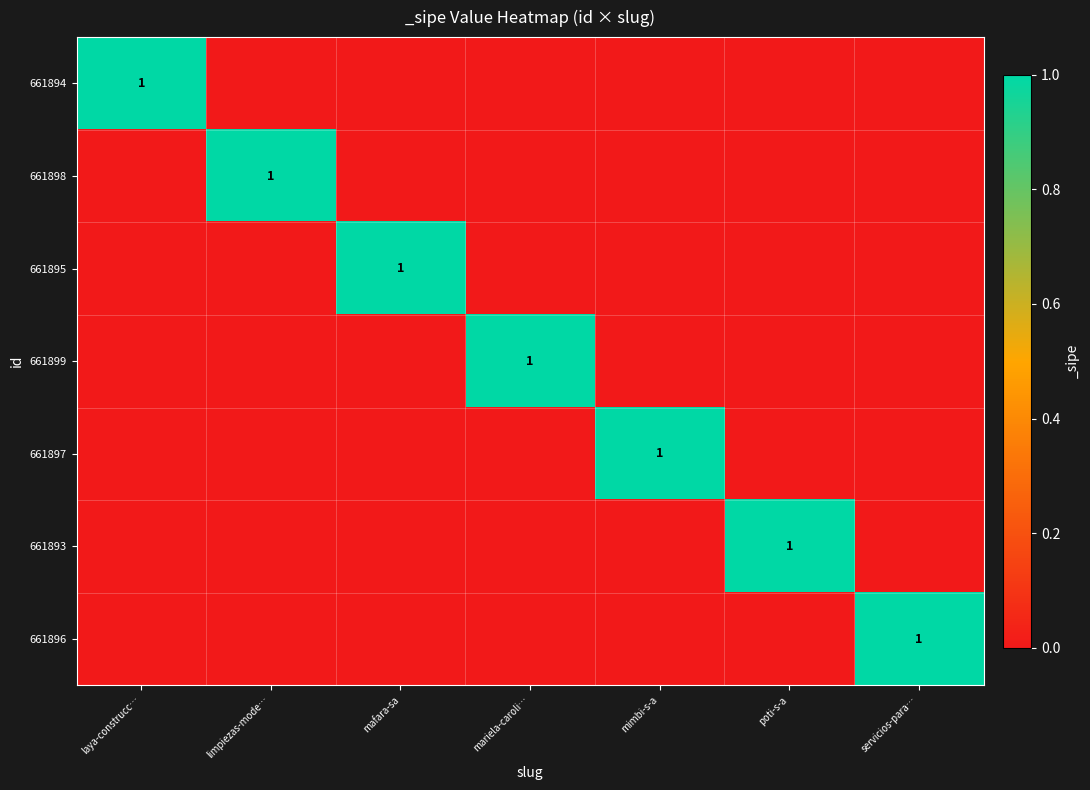

The value of 661893 at poti-s-a is 1. True or false?

True